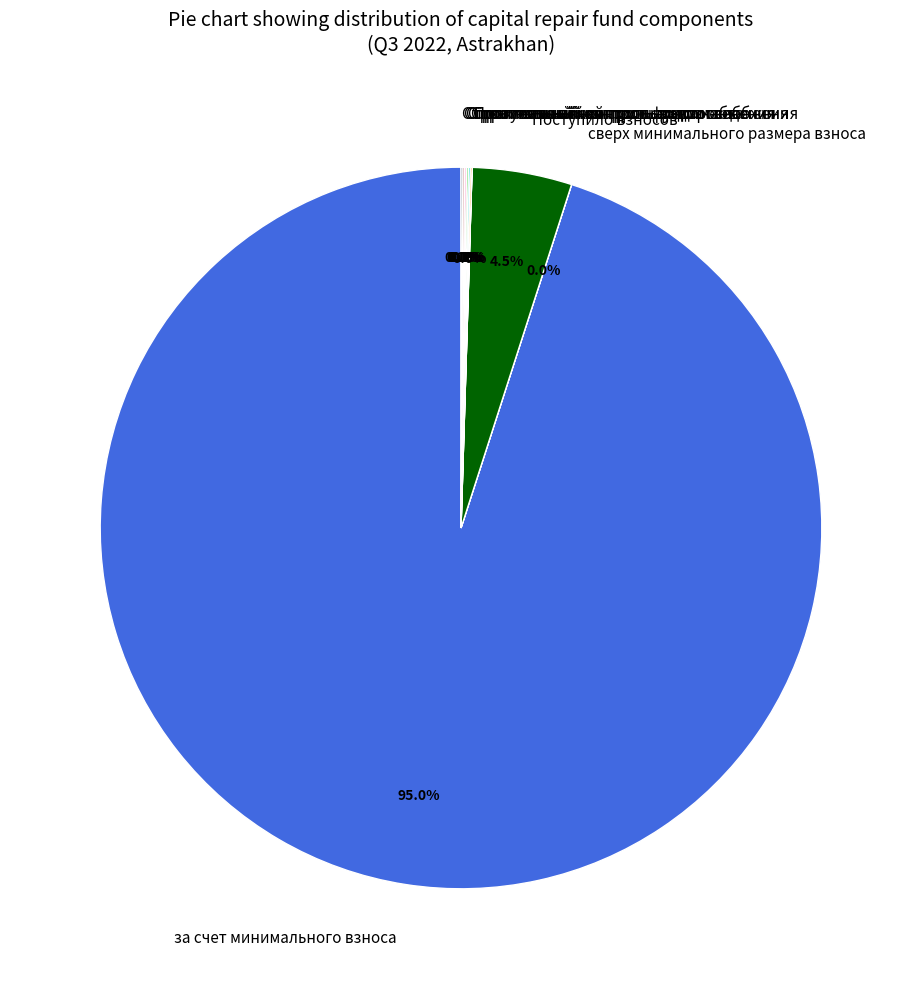

Which category accounts for the majority?

за счет минимального взноса